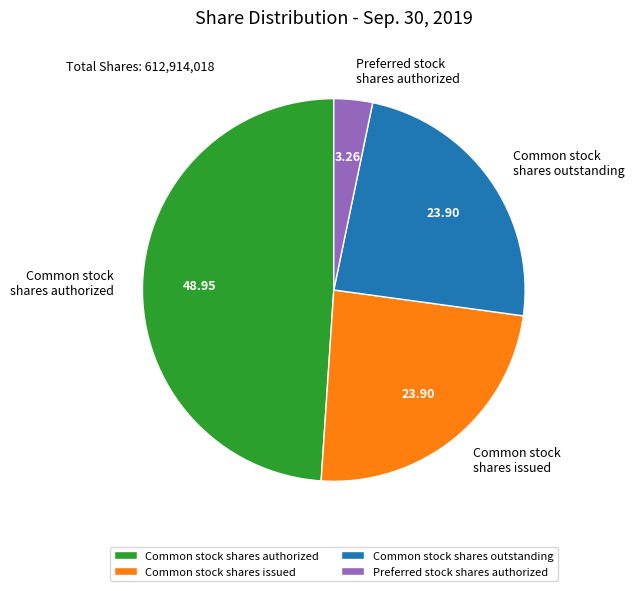

Between Common stock shares outstanding and Common stock shares authorized, which is larger?

Common stock shares authorized